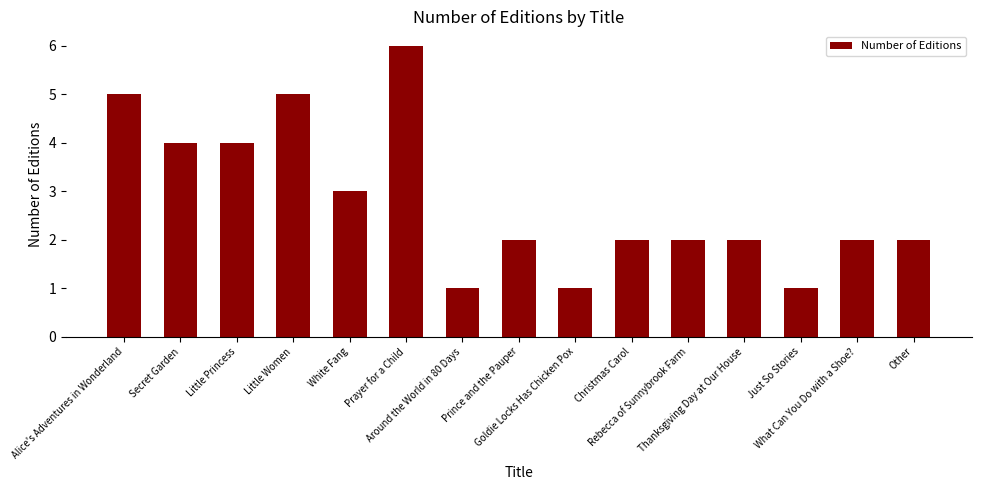

The chart shows a value of 2 at Little Princess. True or false?

False